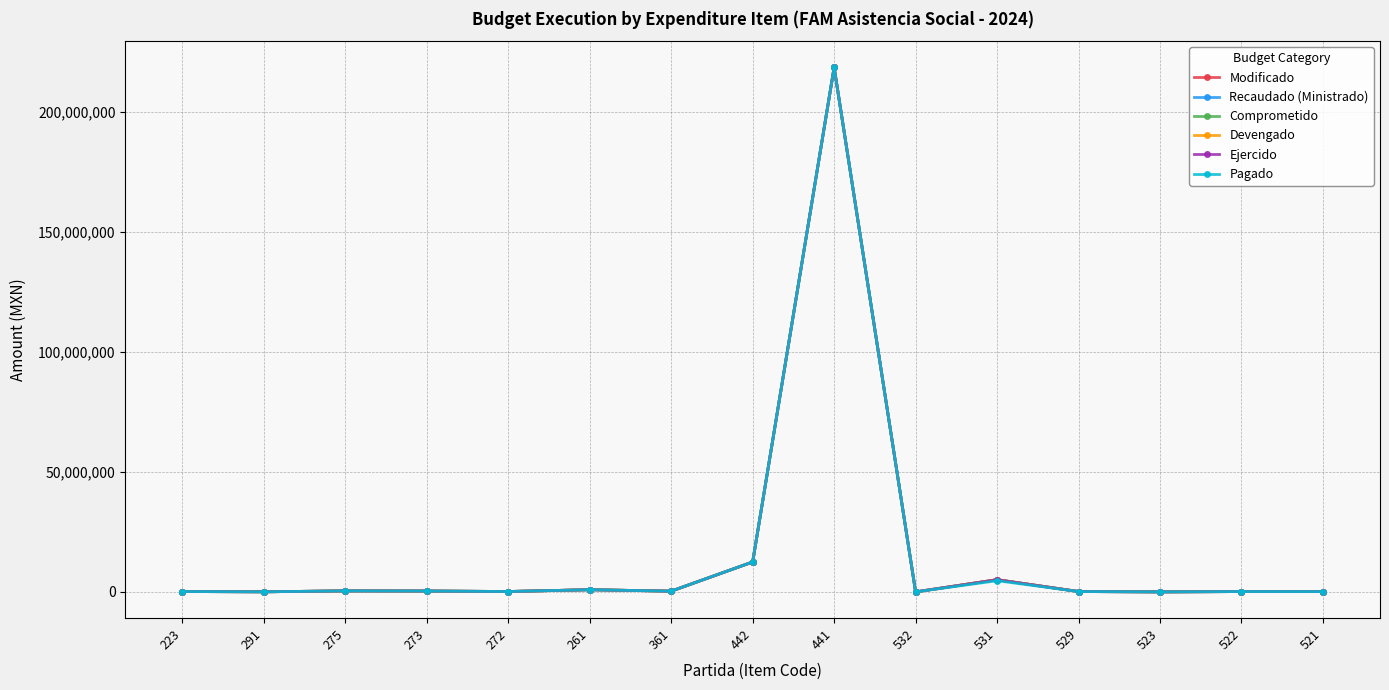

At which category does the chart reach its minimum across all series?

532